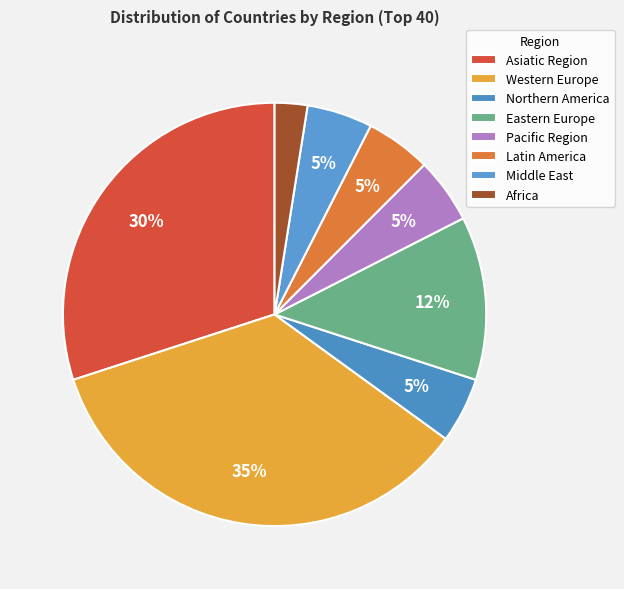

Does Asiatic Region represent more than half of the total?

No